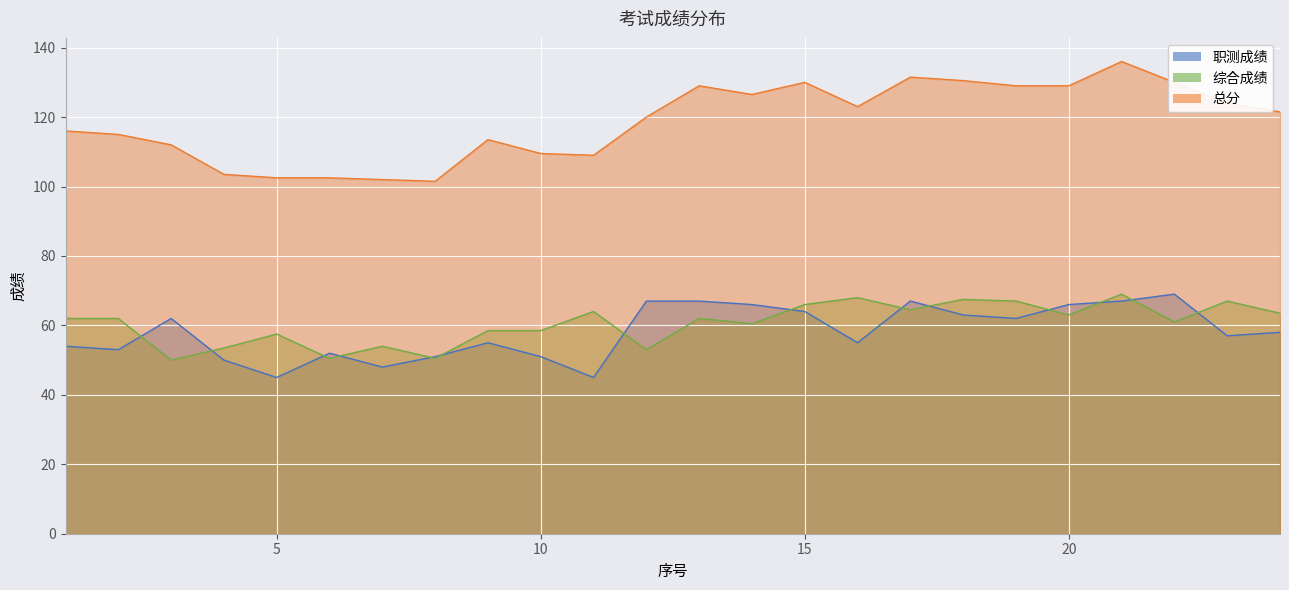

Which category has the highest value across all series?

21